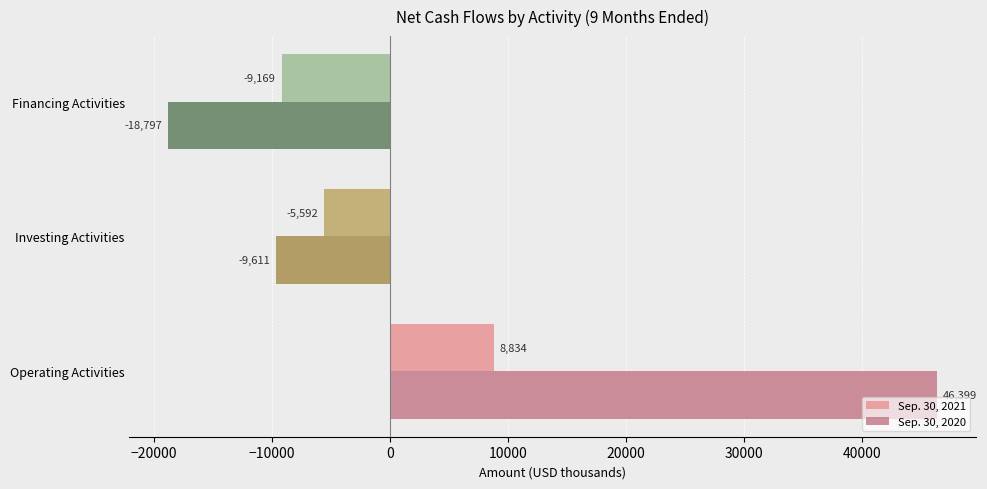

Between Operating Activities and Investing Activities, which series saw the biggest shift?

Sep. 30, 2020